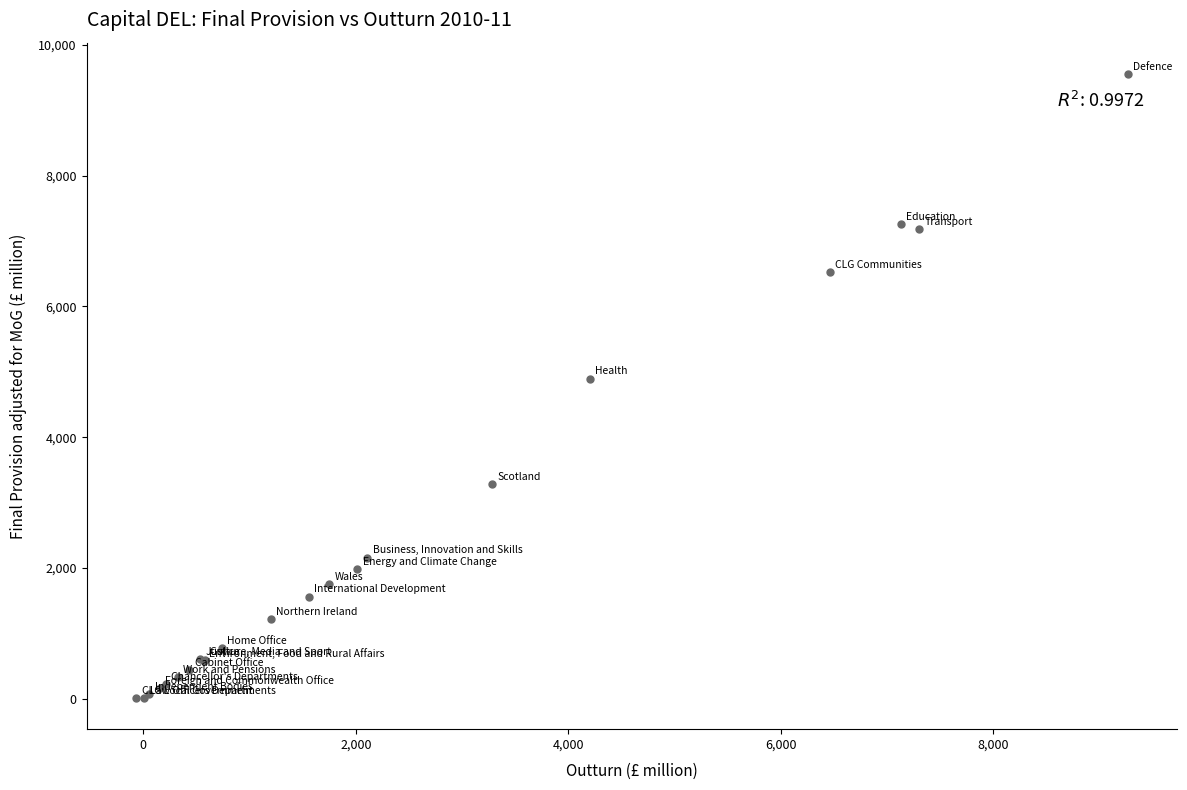

What Y value in the scatter plot is closest to 4784?

4897.5